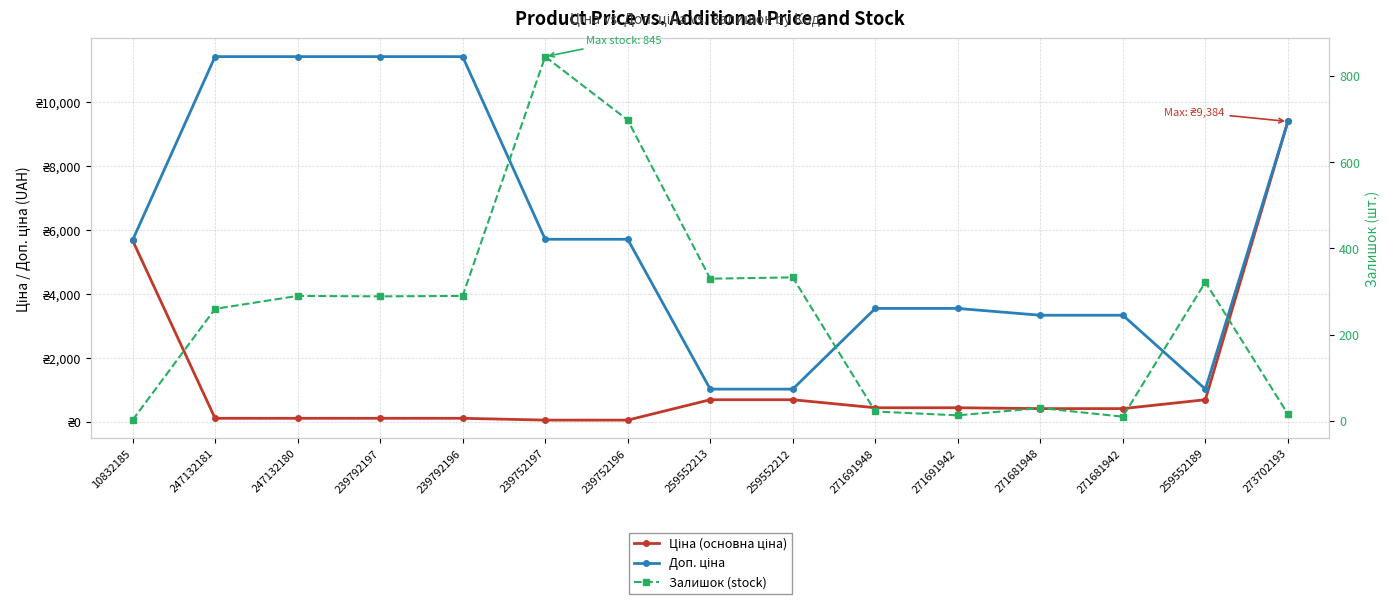

Is it true that Доп. ціна equals 11410.0 at 239792197?

True